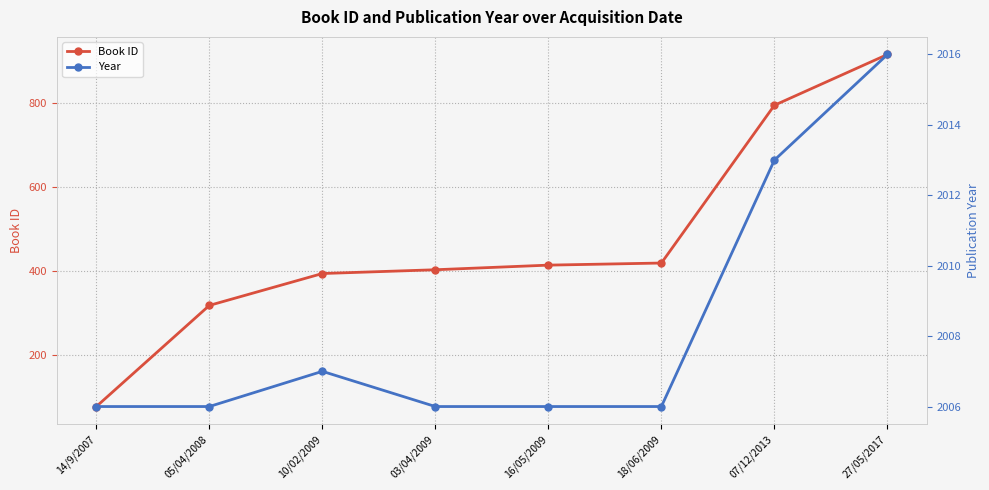

Rank the categories by Book ID value from highest to lowest.

27/05/2017, 07/12/2013, 18/06/2009, 16/05/2009, 03/04/2009, 10/02/2009, 05/04/2008, 14/9/2007